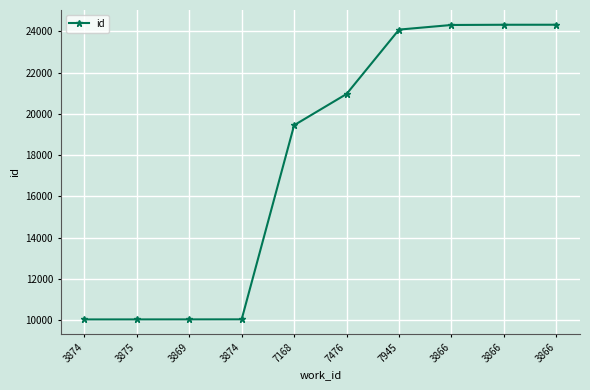

Is this an area chart (filled region under the line)?

No